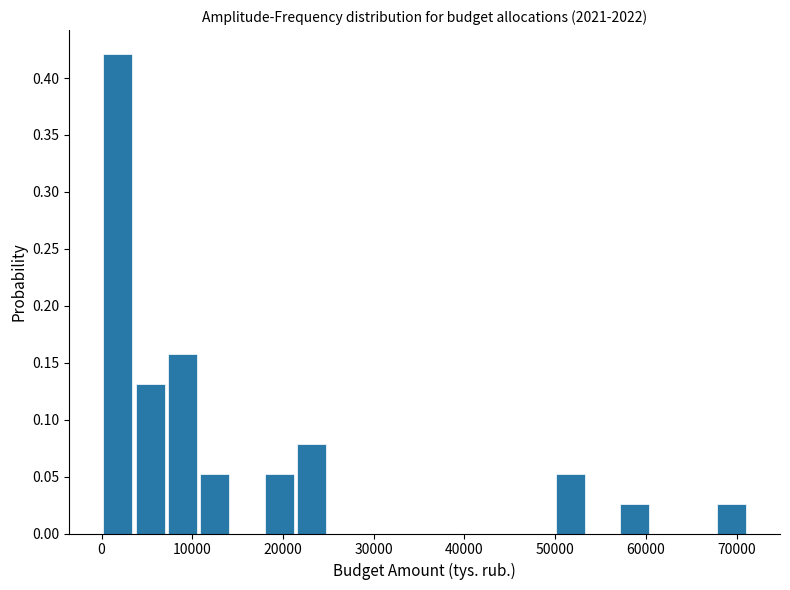

Around what value on the x-axis is the tallest bar? Give the approximate position of its centre, as read against the axis.

2000